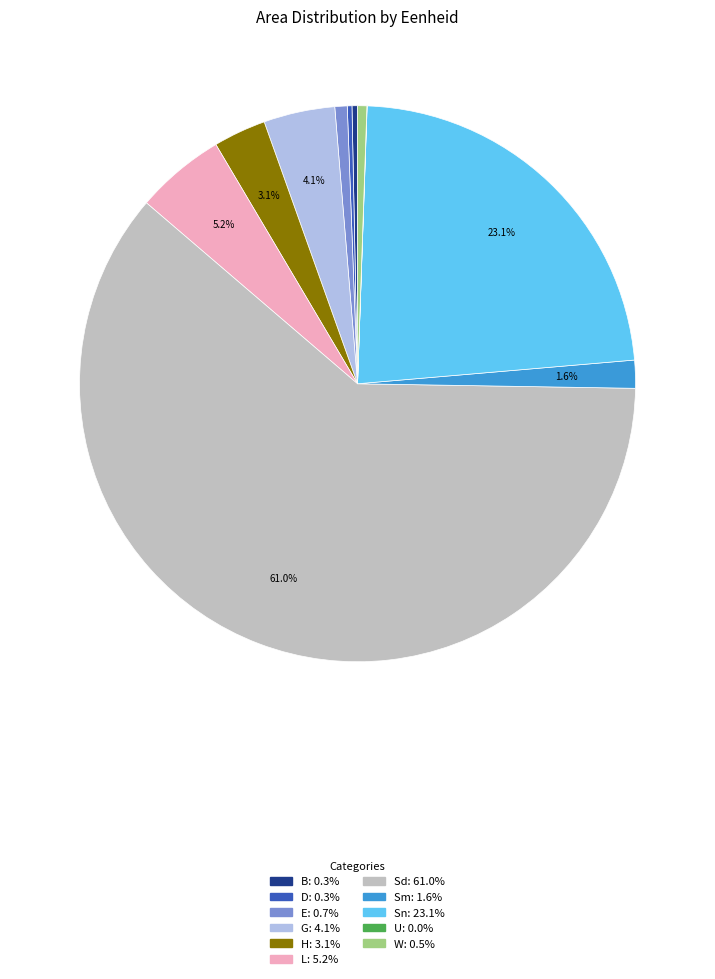

Is there a majority slice in this chart?

Yes